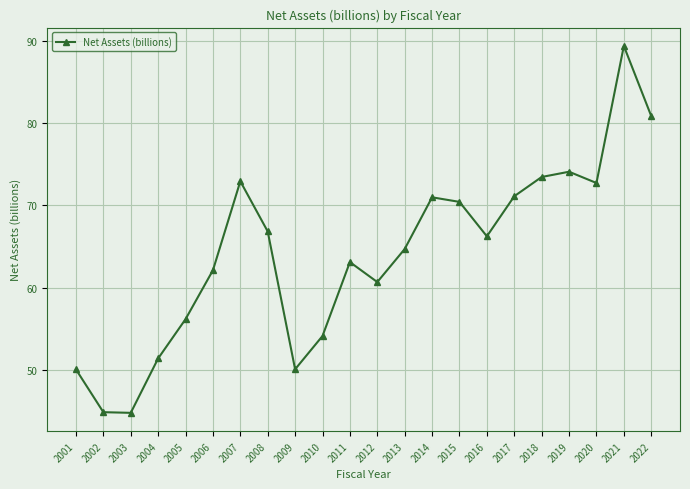

What is the difference between the maximum and minimum values?

44.6